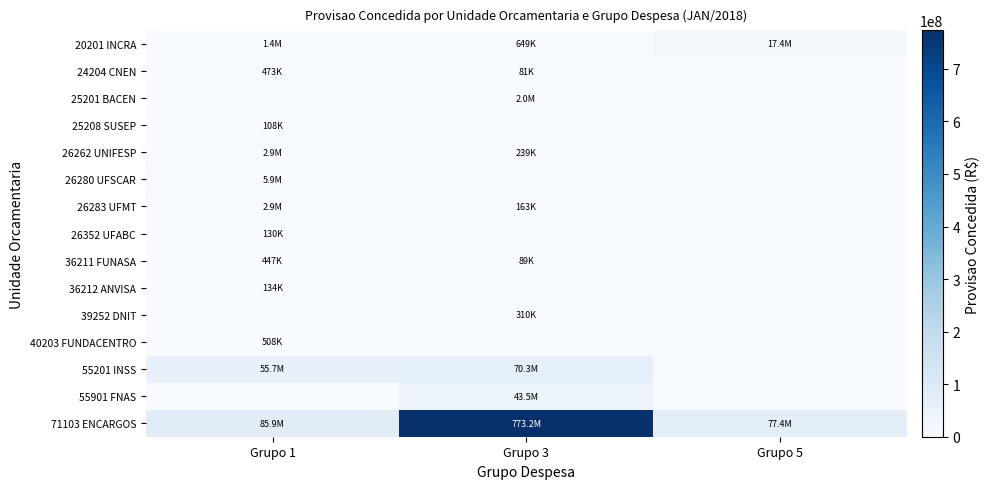

Which series changed the most between Grupo 3 and Grupo 5?

71103 ENCARGOS